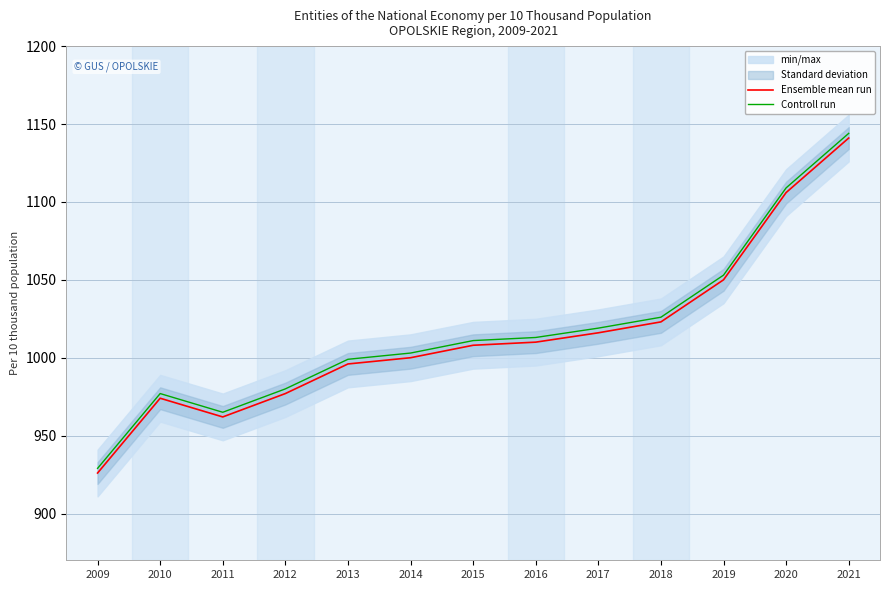

List the labels in order of Ensemble mean run value, largest first.

2021, 2020, 2019, 2018, 2017, 2016, 2015, 2014, 2013, 2012, 2010, 2011, 2009